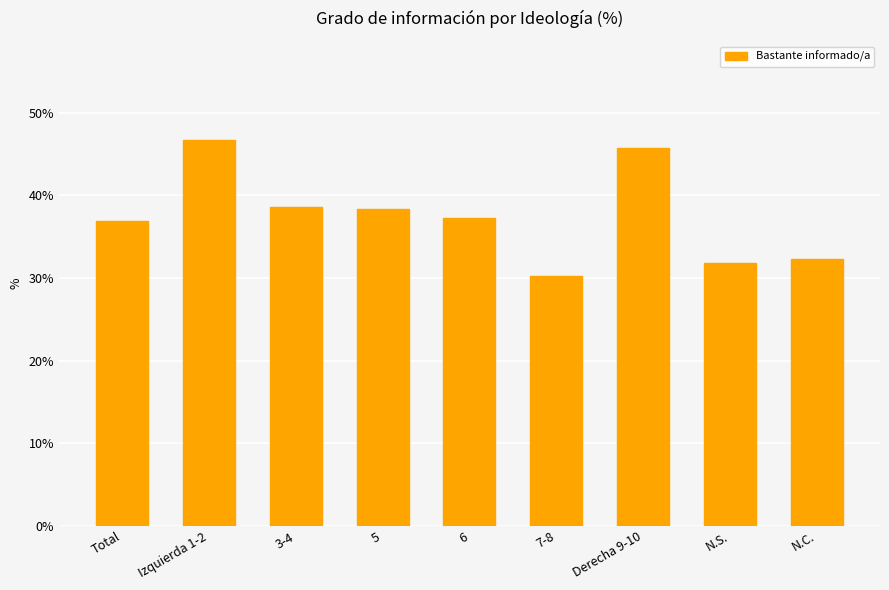

Approximately how many times larger is the value at Total compared to N.S.?

1.2